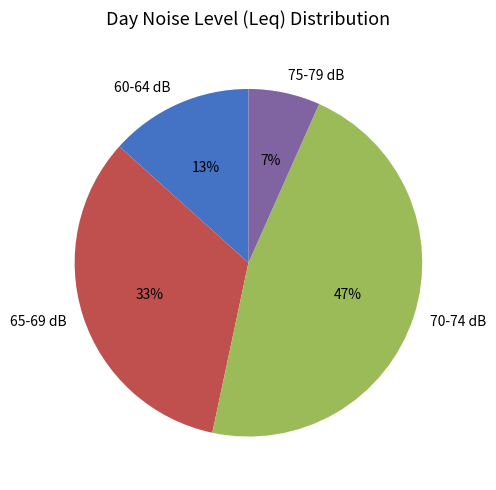

True or false: 65-69 dB accounts for 33% of the total.

True